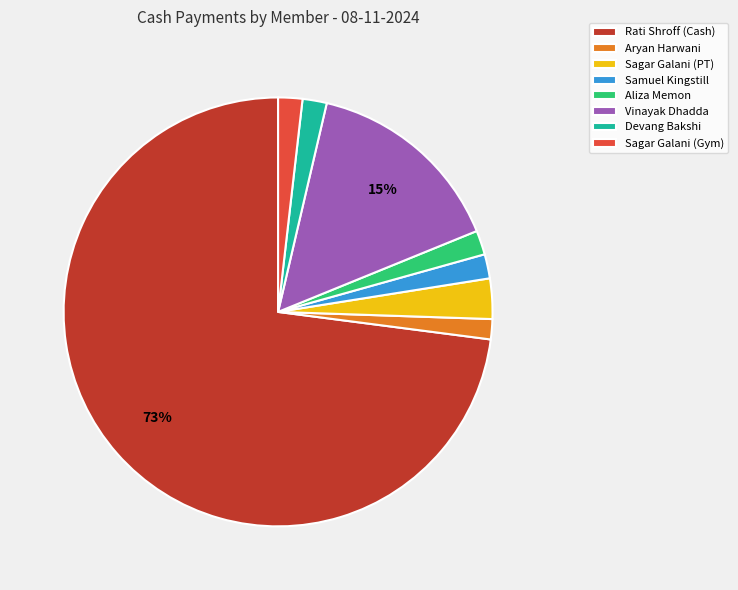

Which has a higher value, Sagar Galani (PT) or Sagar Galani (Gym)?

Sagar Galani (PT)